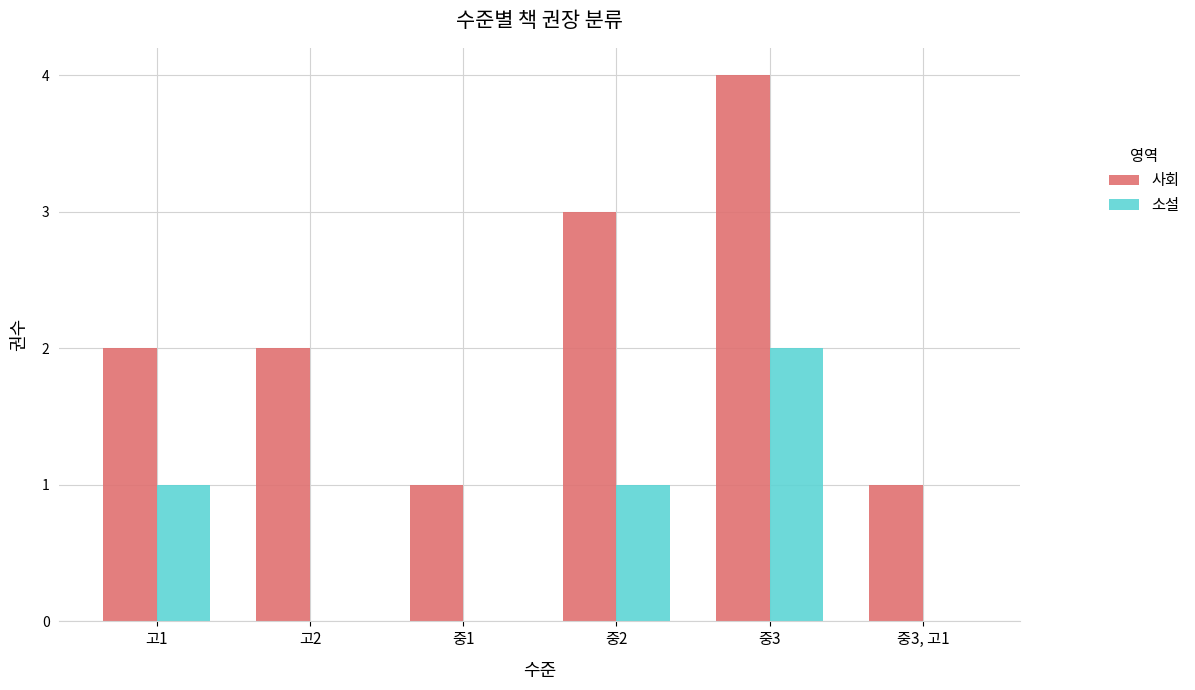

Which series has the largest total across all categories?

사회